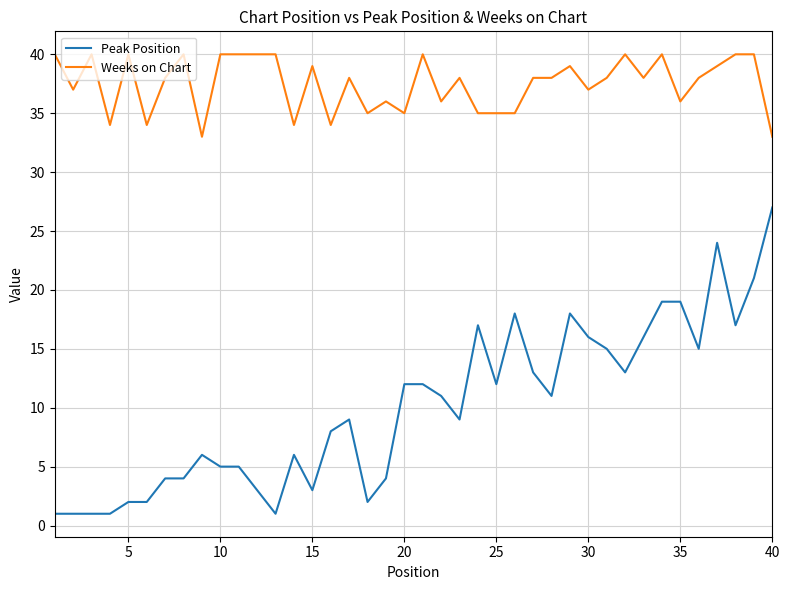

List the series in order of their overall mean, lowest first.

Peak Position, Weeks on Chart